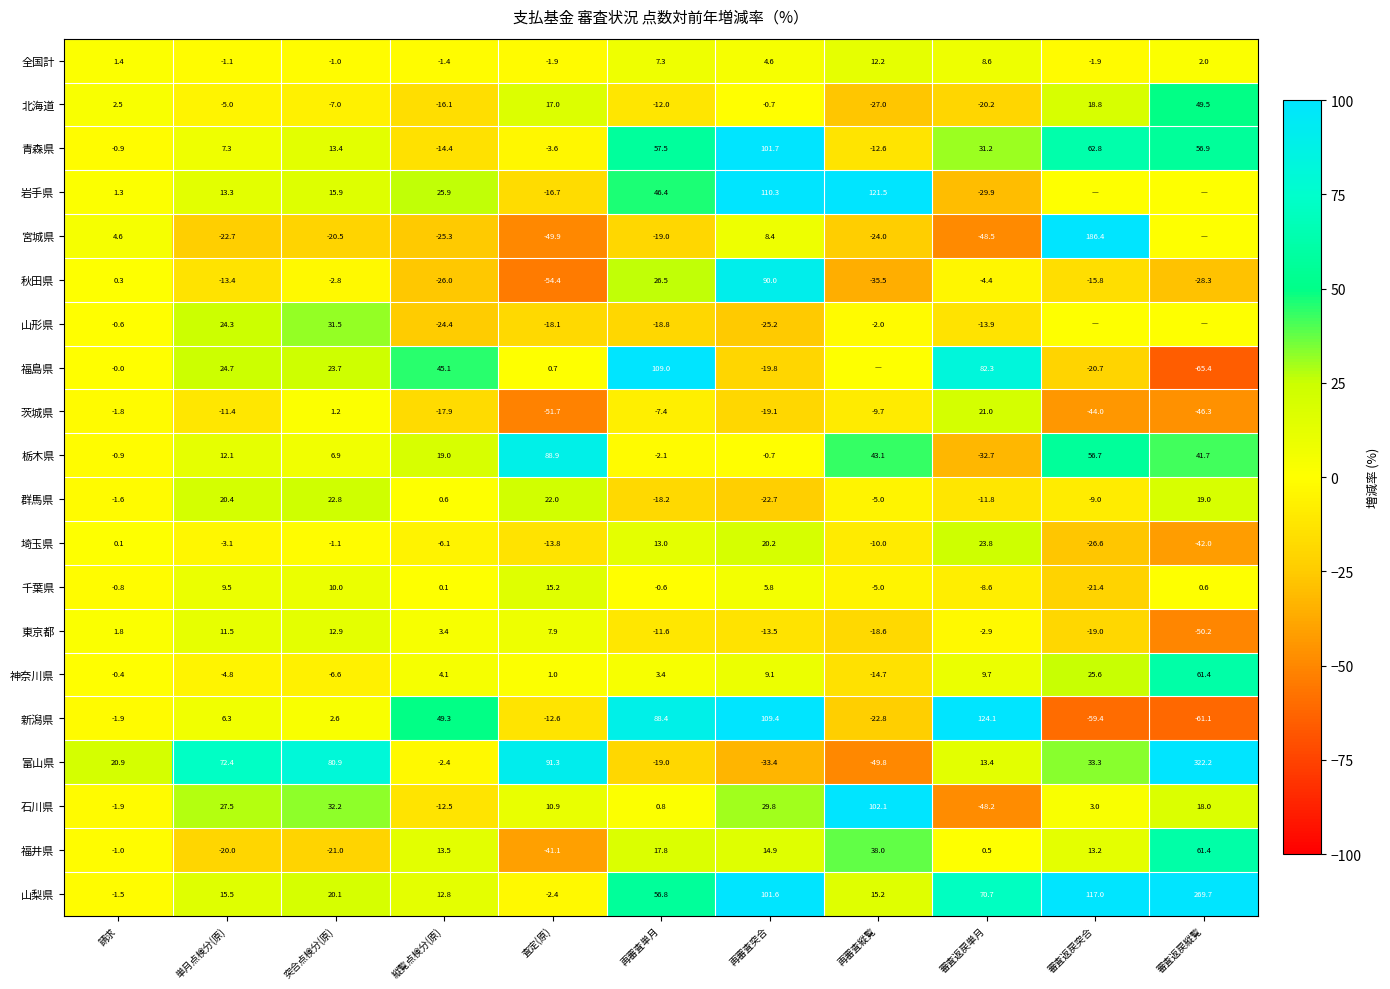

How many categories are shown in the chart?

11